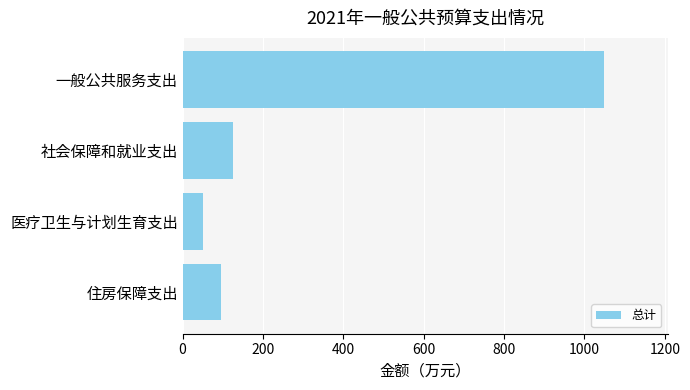

What is the average value?

330.3